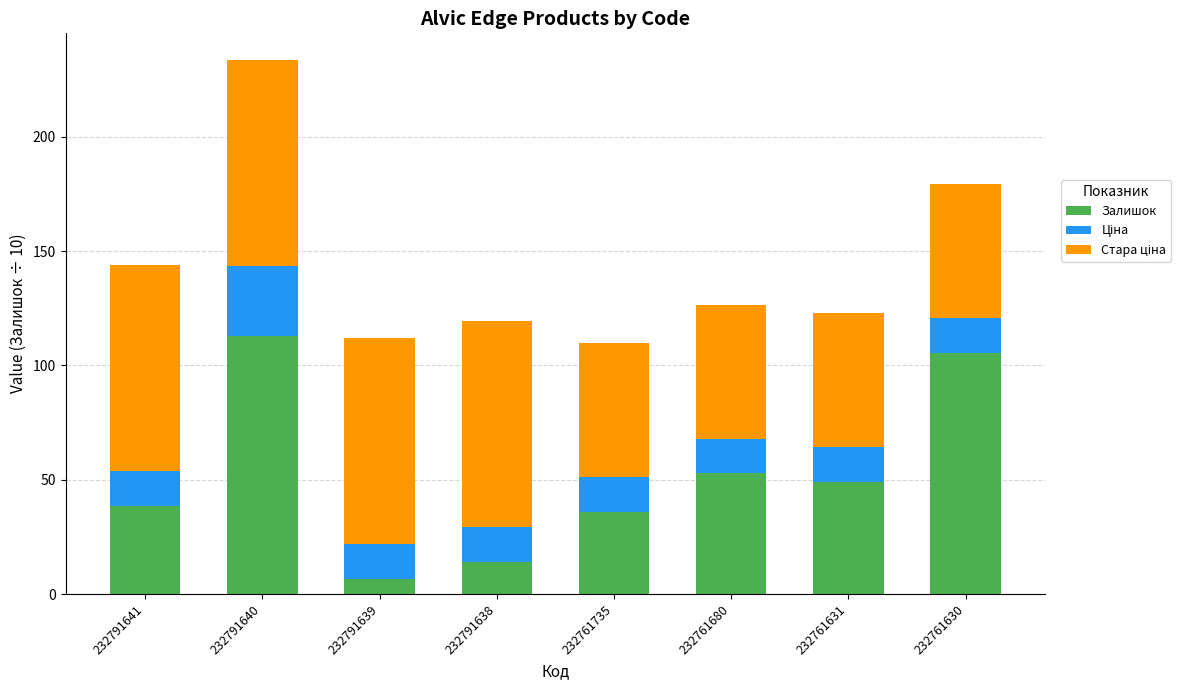

What is the value of the Залишок bar at the 1st from the left?

38.7